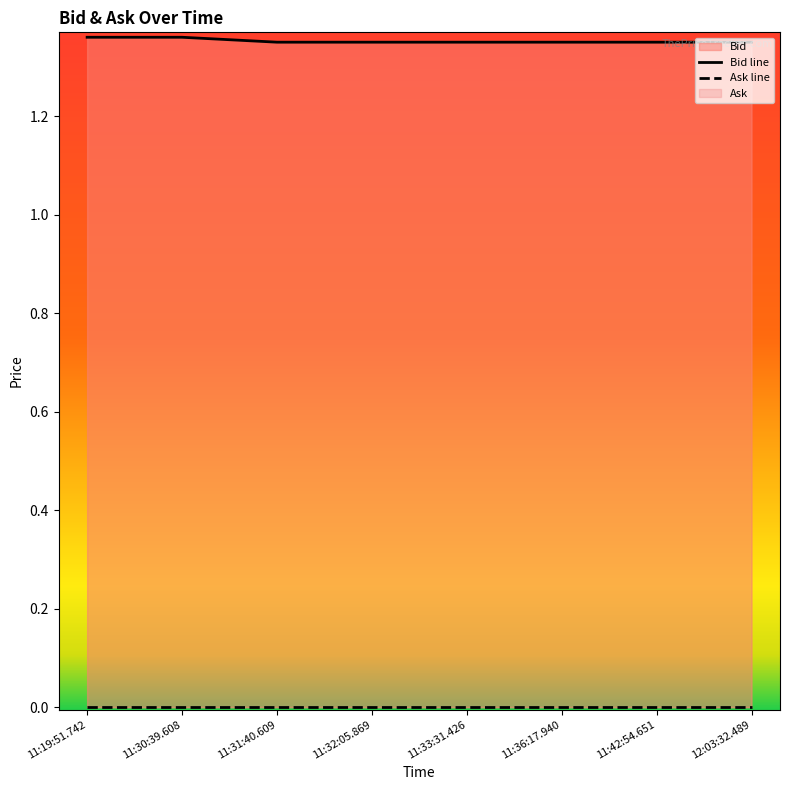

What is the label of the 2nd point from the right?

11:42:54.651